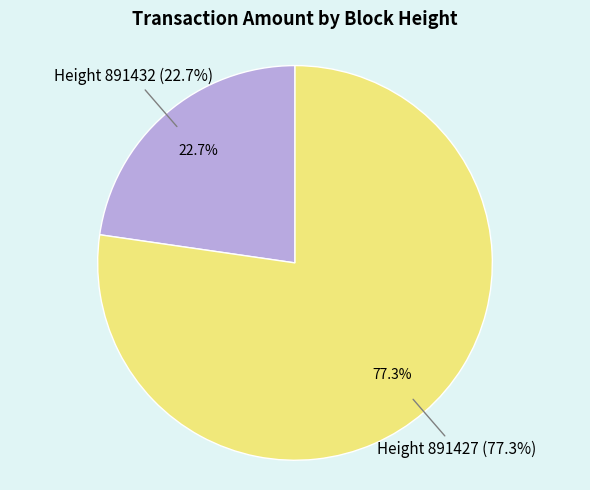

Which category has the smallest portion of the pie?

891432